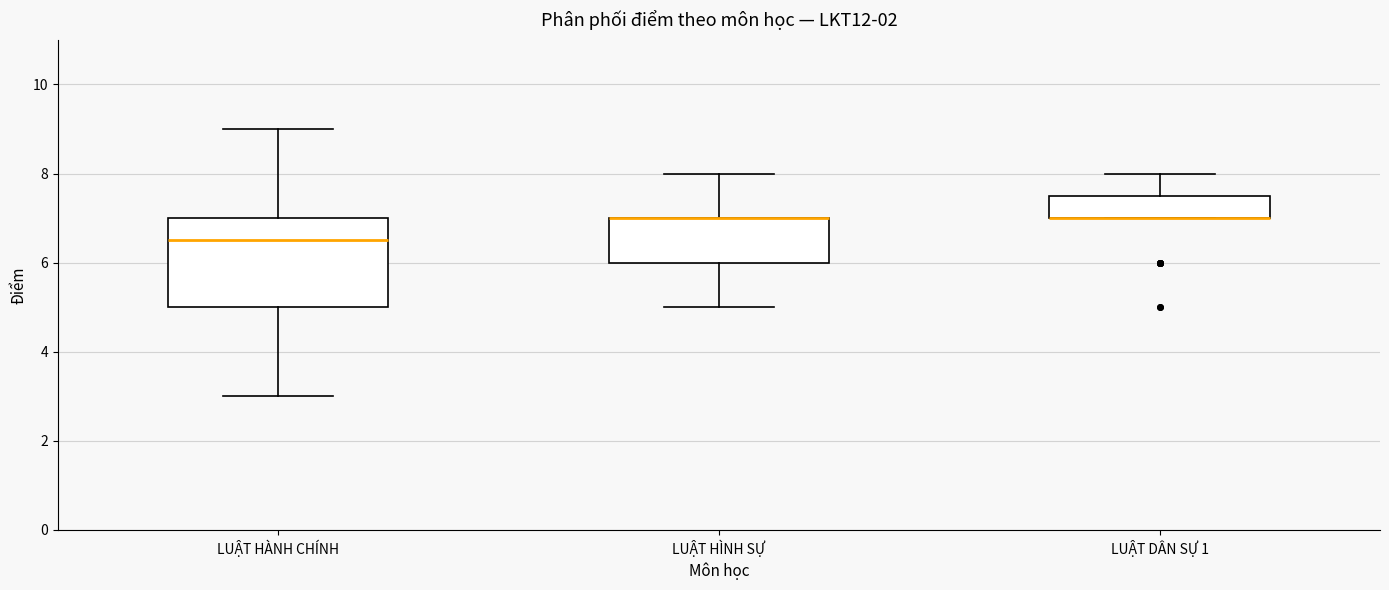

Reading left to right, transcribe this box plot: for each box, give where its median line is, the range the box spans, and where its two whiskers end, as read against the y-axis. The values are not printed on the chart, so give them approximately, as read against the axis.

LUẬT HÀNH CHÍNH: median 6.6, box 5.0 to 7.0, whiskers 3.0 to 9.0
LUẬT HÌNH SỰ: median 7.0 (drawn on the box's upper edge), box 6.0 to 7.0, whiskers 5.0 to 8.0
LUẬT DÂN SỰ 1: median 7.0 (drawn on the box's lower edge), box 7.0 to 7.6, whiskers 7.0 to 8.0